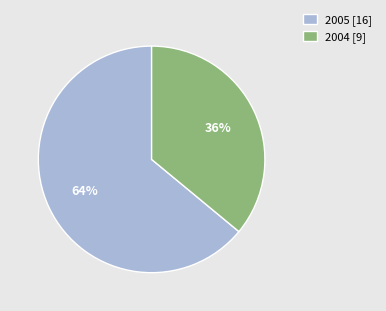

Is the sum of 2005 [16] and 2004 [9] greater than half?

Yes